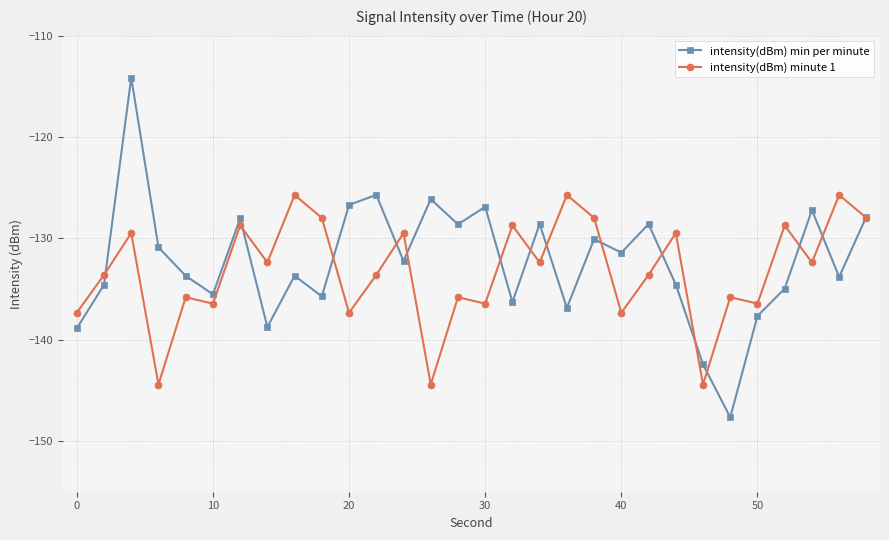

What is the highest value of the intensity(dBm) min per minute series?

-114.1